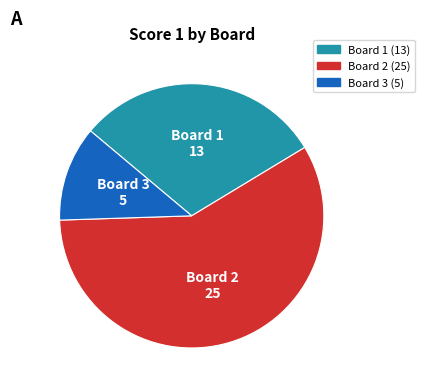

Do Board 2 and Board 3 together represent more than half of the pie?

Yes